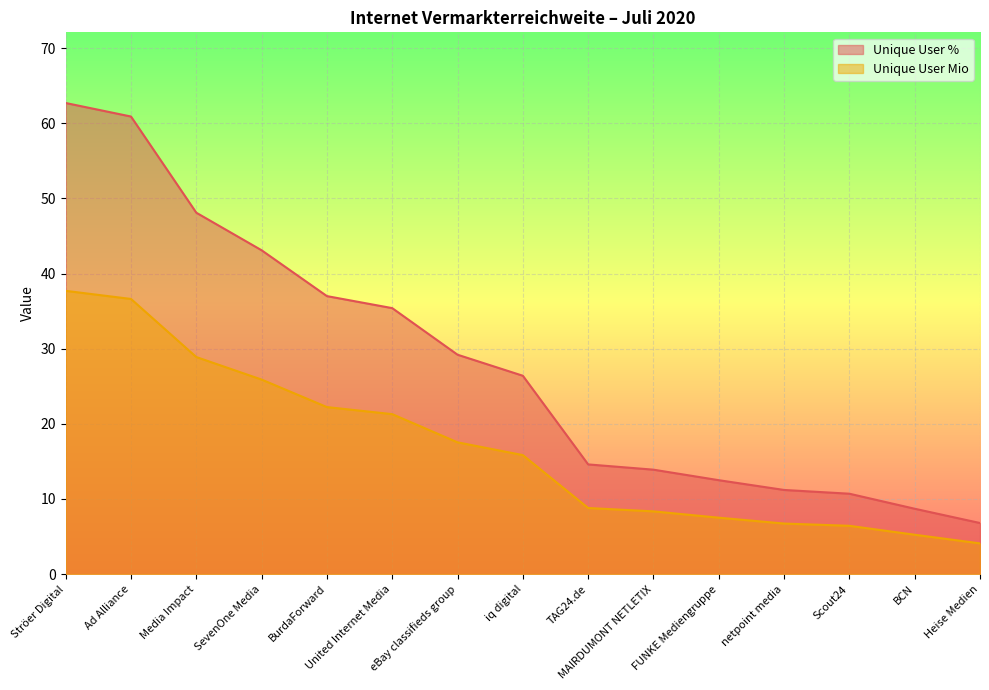

Which series has the largest total across all categories?

Unique User %